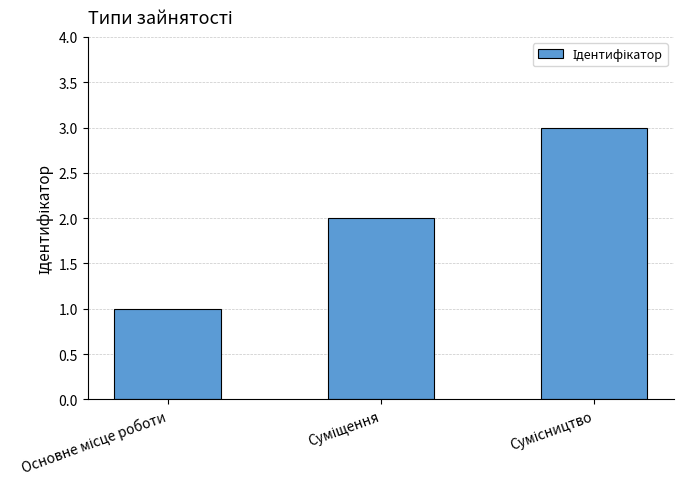

Reading left to right, what are all the values shown in this chart?

1	2	3